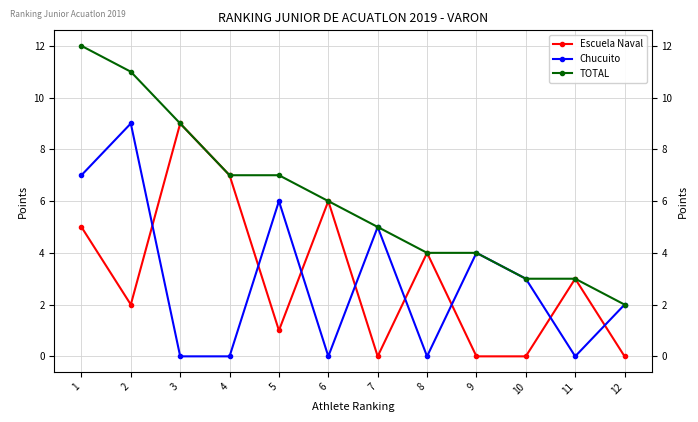

Which series has the largest total across all categories?

TOTAL